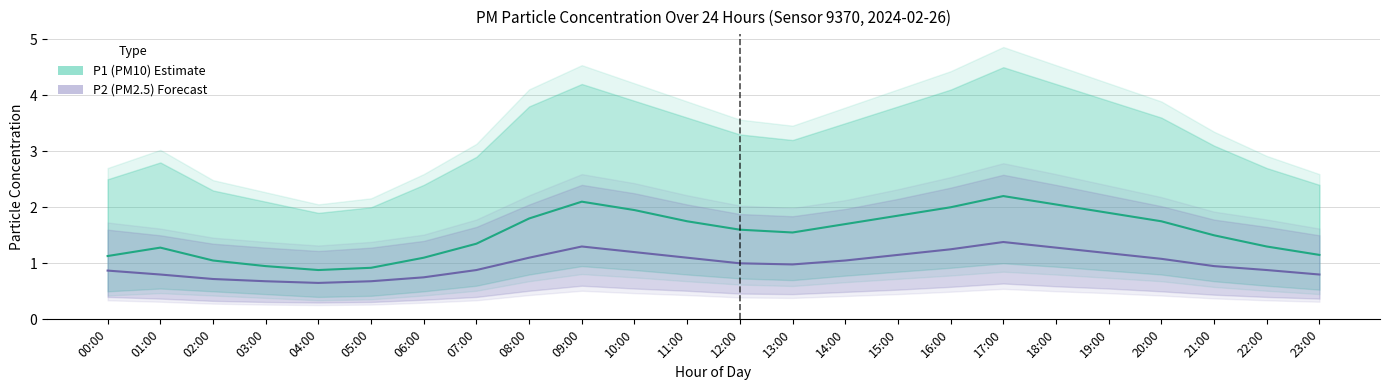

Reading left to right, transcribe all the data shown in this chart.

P1 (PM10): 1.1	1.3	1.1	0.9	0.9	0.9	1.1	1.4	1.8	2.1	1.9	1.8	1.6	1.6	1.7	1.9	2.0	2.2	2.0	1.9	1.8	1.5	1.3	1.1
P2 (PM2.5): 0.9	0.8	0.7	0.7	0.7	0.7	0.8	0.9	1.1	1.3	1.2	1.1	1.0	1.0	1.1	1.1	1.2	1.4	1.3	1.2	1.1	0.9	0.9	0.8